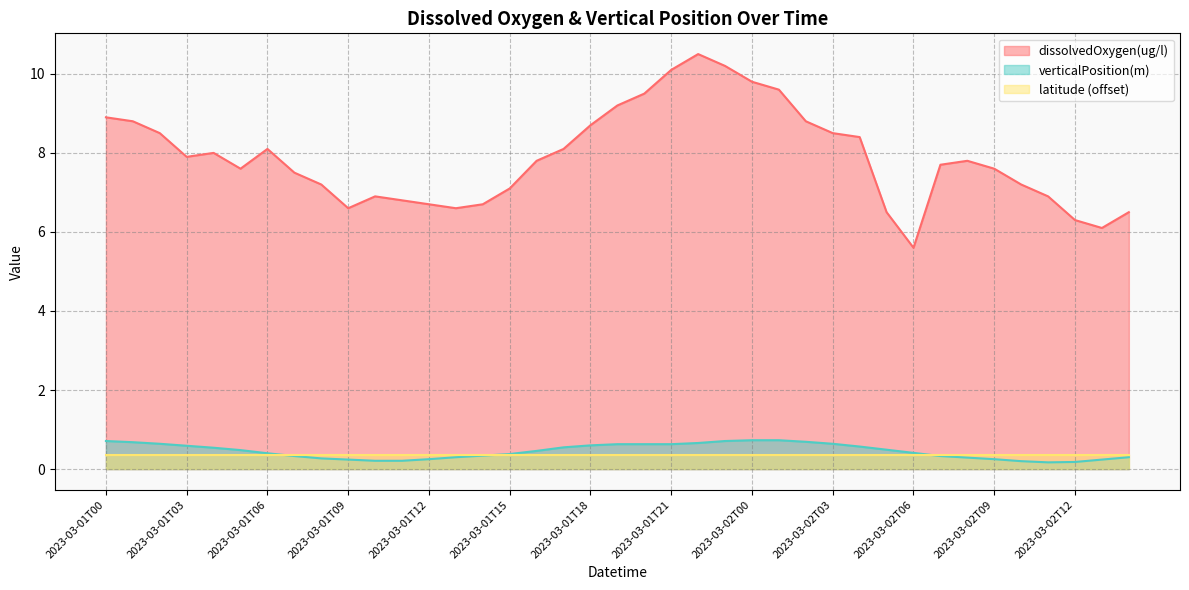

At which category is the sum across all series the highest?

2023-03-01T22